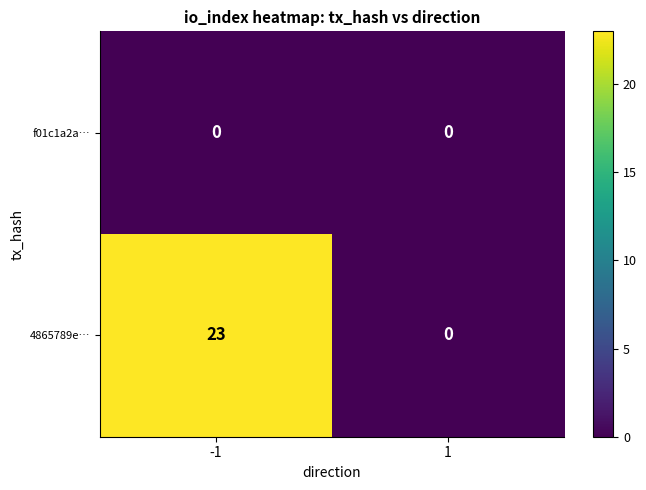

List the series in order of their overall mean, highest first.

4865789e…, f01c1a2a…